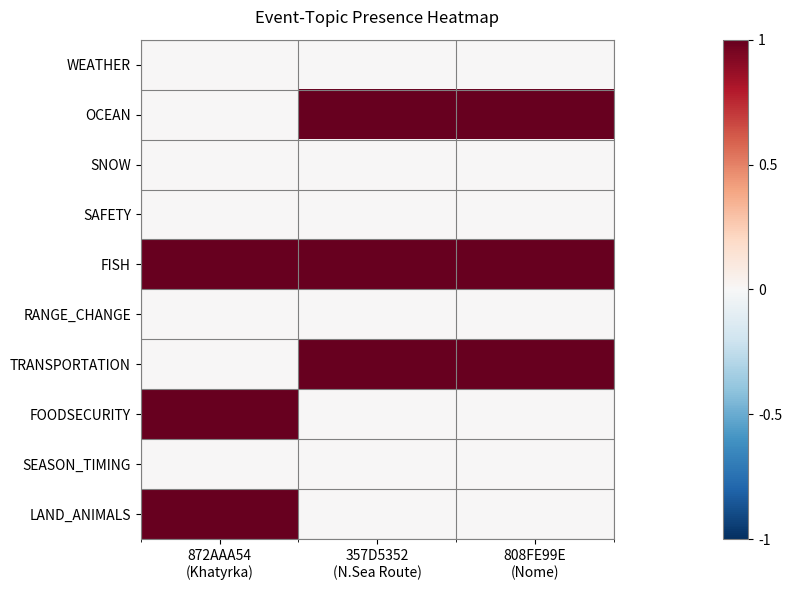

Reading left to right, extract all data points from this chart.

WEATHER: 872AAA54
(Khatyrka)=0	357D5352
(N.Sea Route)=0	808FE99E
(Nome)=0
OCEAN: 872AAA54
(Khatyrka)=0	357D5352
(N.Sea Route)=1	808FE99E
(Nome)=1
SNOW: 872AAA54
(Khatyrka)=0	357D5352
(N.Sea Route)=0	808FE99E
(Nome)=0
SAFETY: 872AAA54
(Khatyrka)=0	357D5352
(N.Sea Route)=0	808FE99E
(Nome)=0
FISH: 872AAA54
(Khatyrka)=1	357D5352
(N.Sea Route)=1	808FE99E
(Nome)=1
RANGE_CHANGE: 872AAA54
(Khatyrka)=0	357D5352
(N.Sea Route)=0	808FE99E
(Nome)=0
TRANSPORTATION: 872AAA54
(Khatyrka)=0	357D5352
(N.Sea Route)=1	808FE99E
(Nome)=1
FOODSECURITY: 872AAA54
(Khatyrka)=1	357D5352
(N.Sea Route)=0	808FE99E
(Nome)=0
SEASON_TIMING: 872AAA54
(Khatyrka)=0	357D5352
(N.Sea Route)=0	808FE99E
(Nome)=0
LAND_ANIMALS: 872AAA54
(Khatyrka)=1	357D5352
(N.Sea Route)=0	808FE99E
(Nome)=0